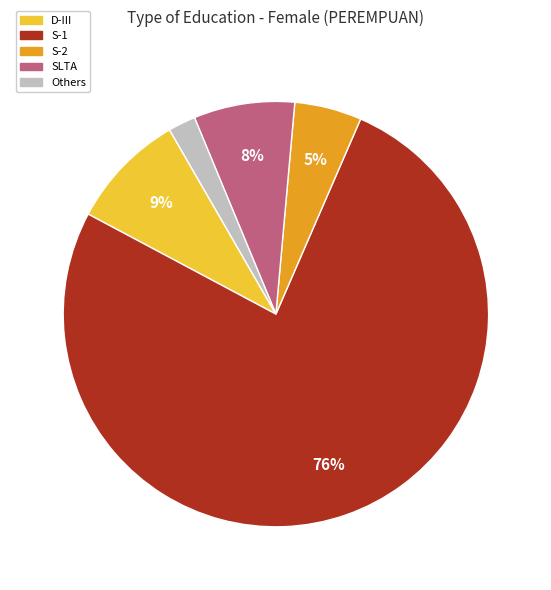

To the nearest percent, what is the difference between the SLTA and S-2 slice percentages?

3%